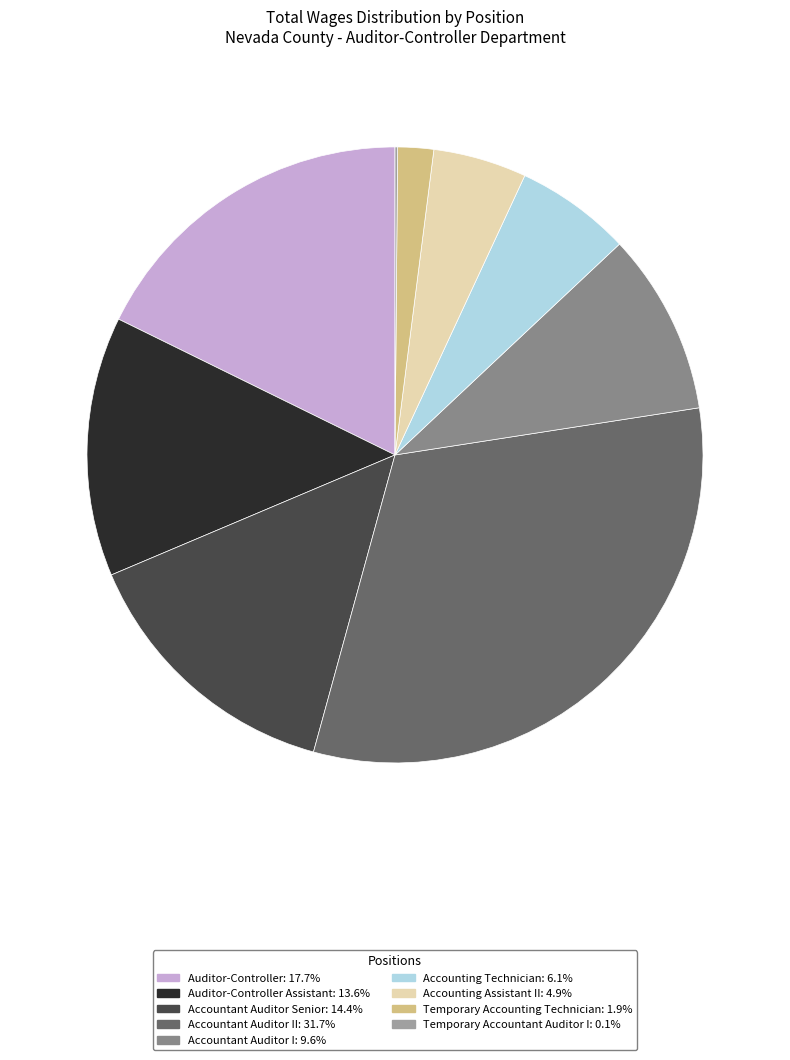

Count the number of slices in the pie.

9